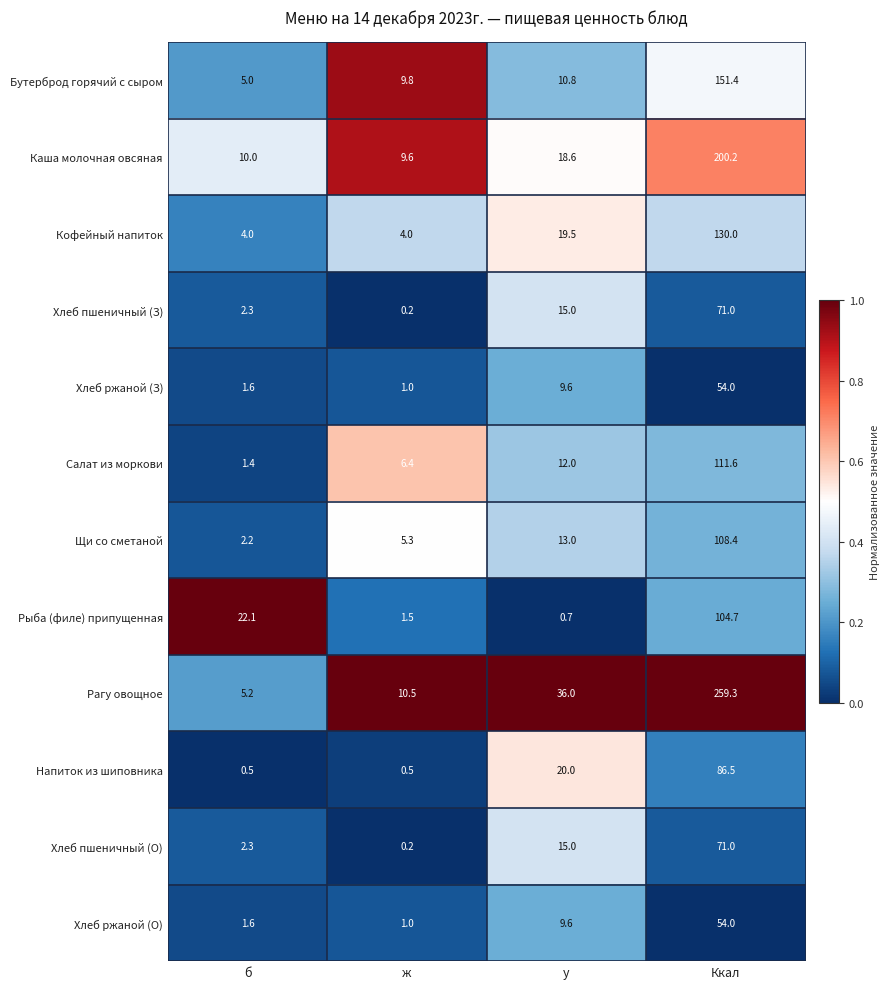

Which category has the highest value across all series?

Ккал